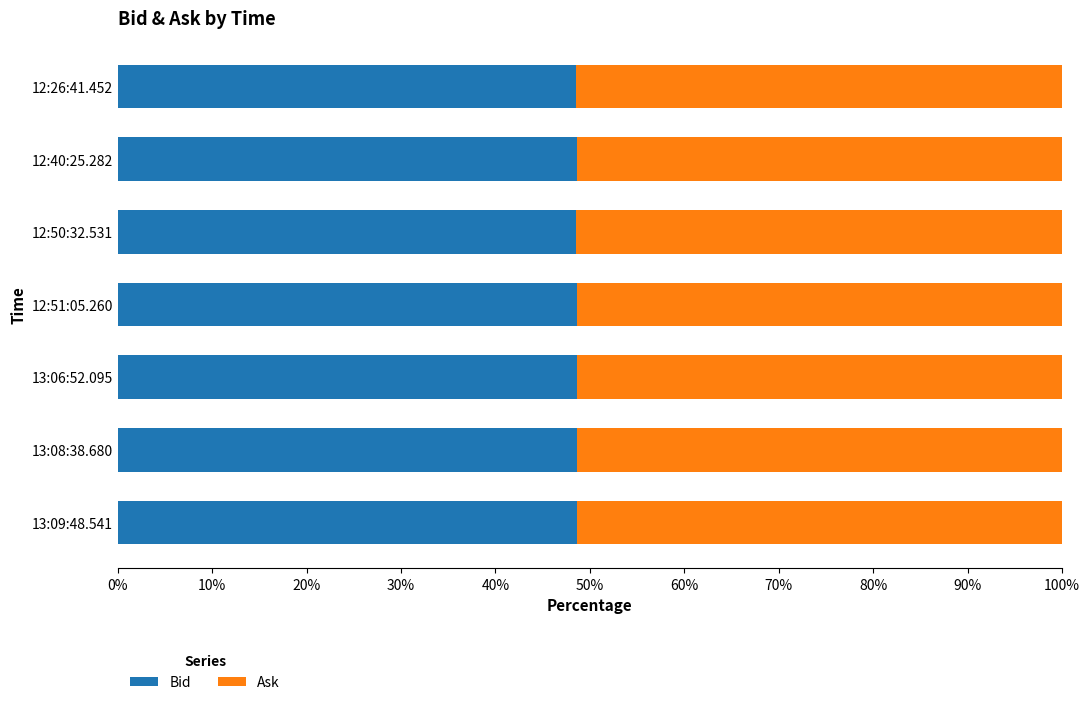

True or false: Bid has a value of 76.1 at 12:40:25.282.

False